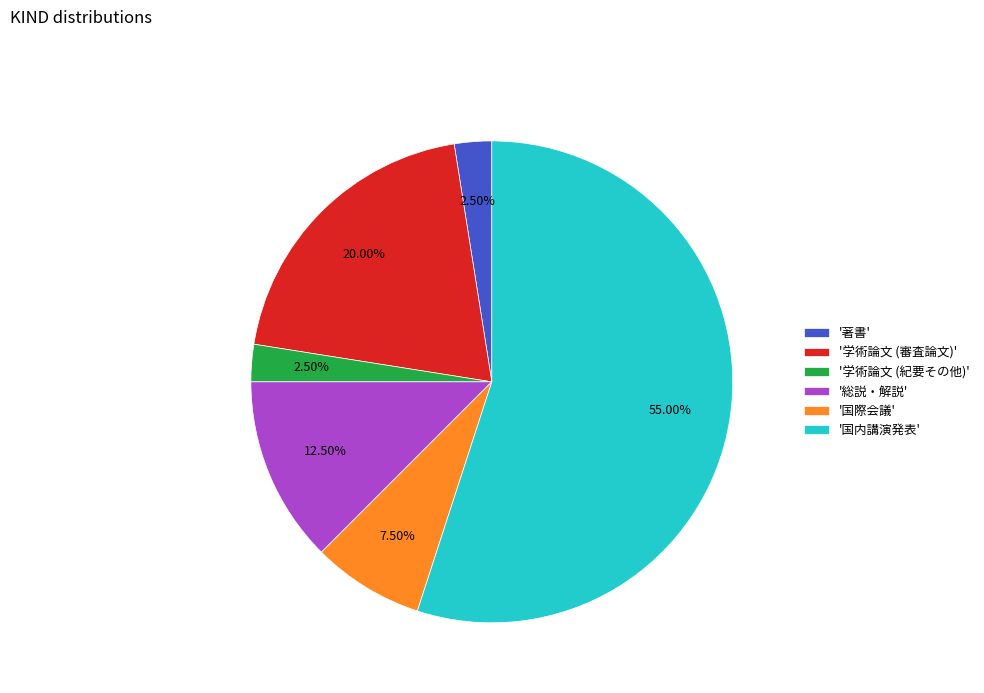

Which category accounts for the majority?

'国内講演発表'